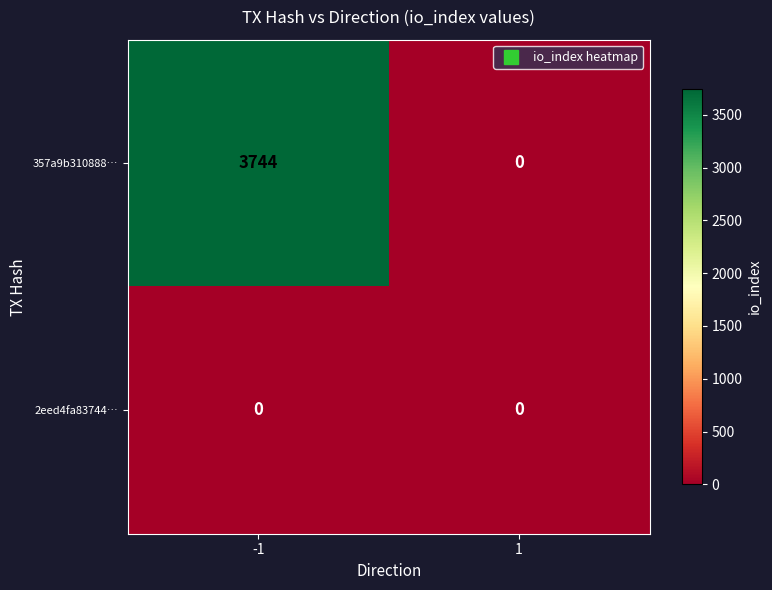

What is the difference between the 357a9b310888… values at 1 and -1?

3744